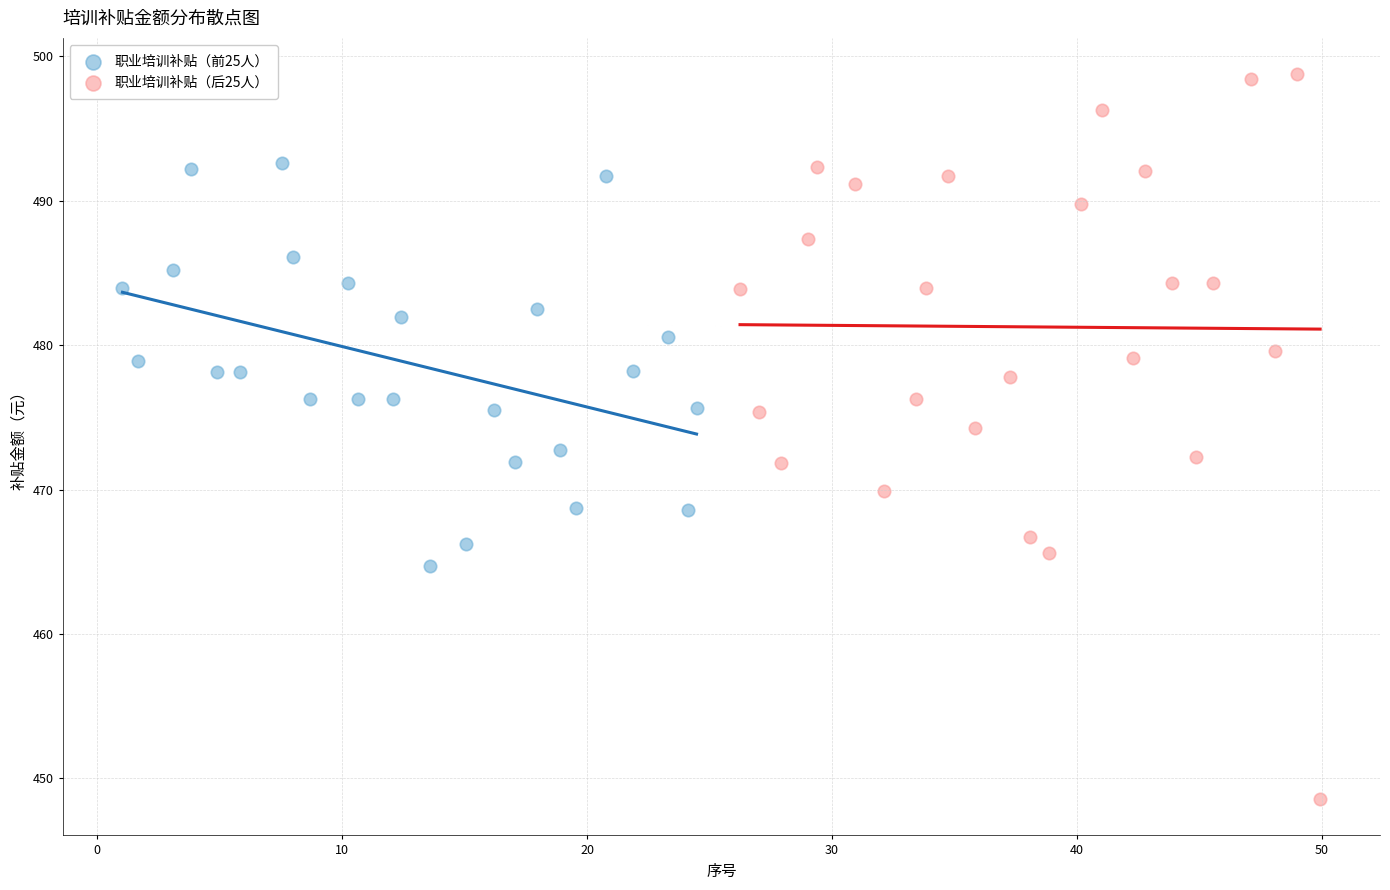

Which series contains the highest Y value?

职业培训补贴（后25人）